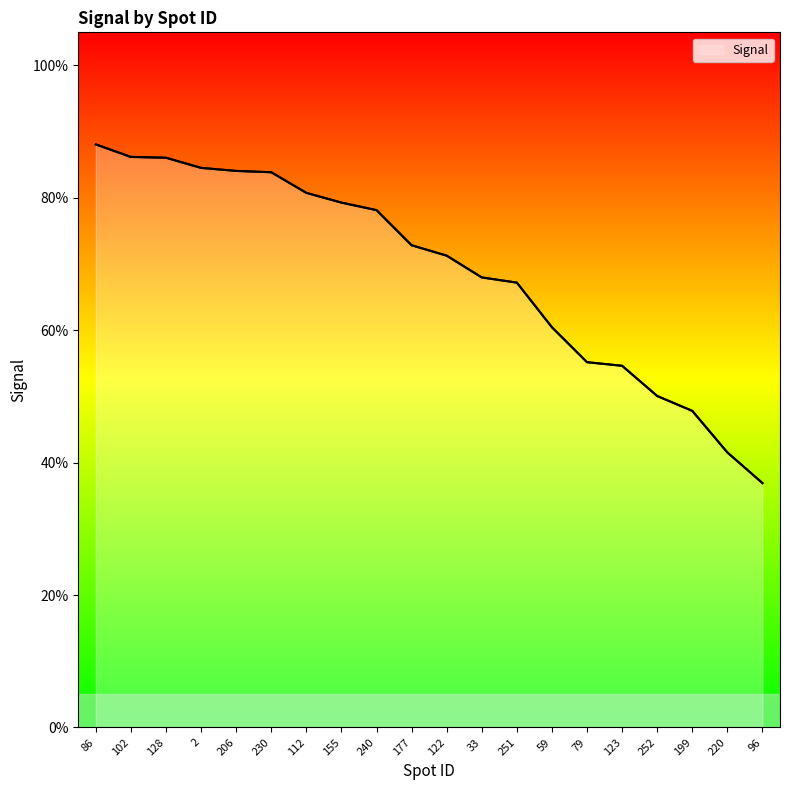

Does the chart display data point markers on the line(s)?

No